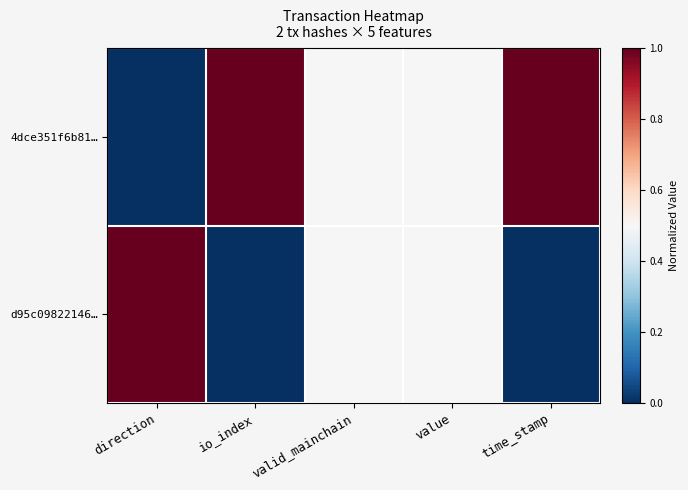

Rank the series by their maximum value, from lowest to highest.

4dce351f6b81…, d95c09822146…